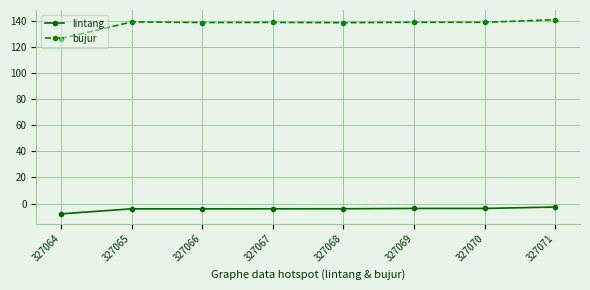

The bujur series shows 138.9 at 327065. True or false?

True